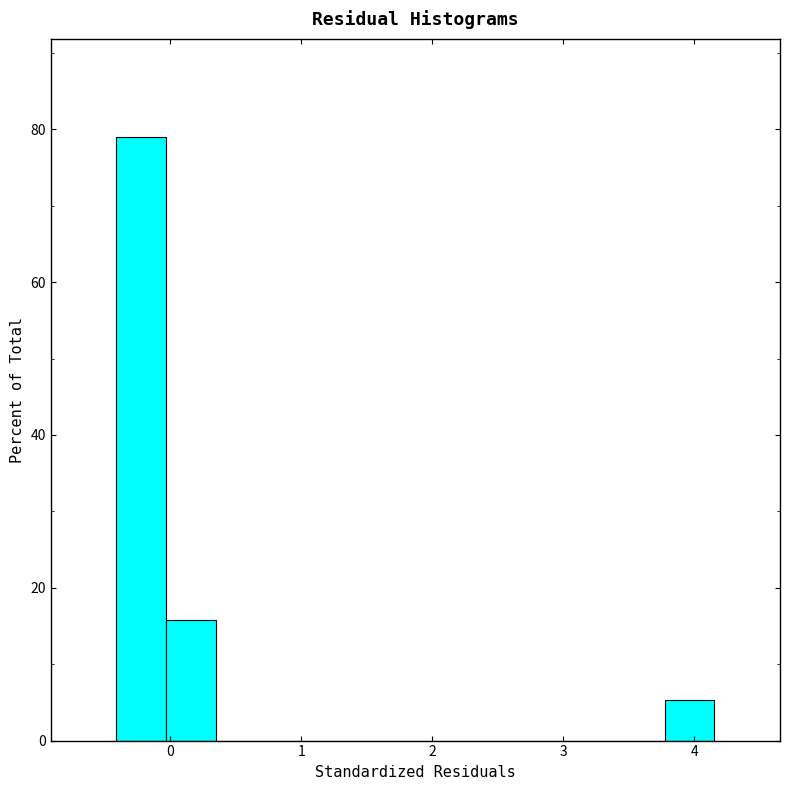

Read against the x-axis, roughly where is the centre of the tallest bar?

-0.2